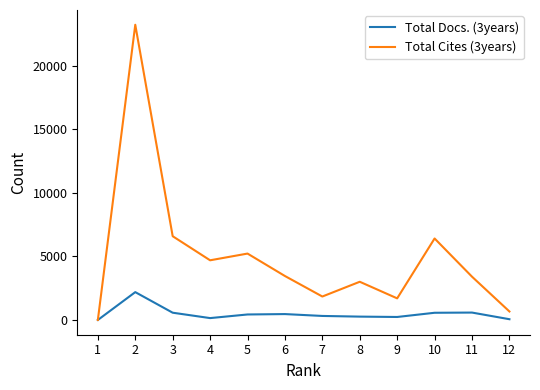

How many values in Total Cites (3years) are above zero?

11